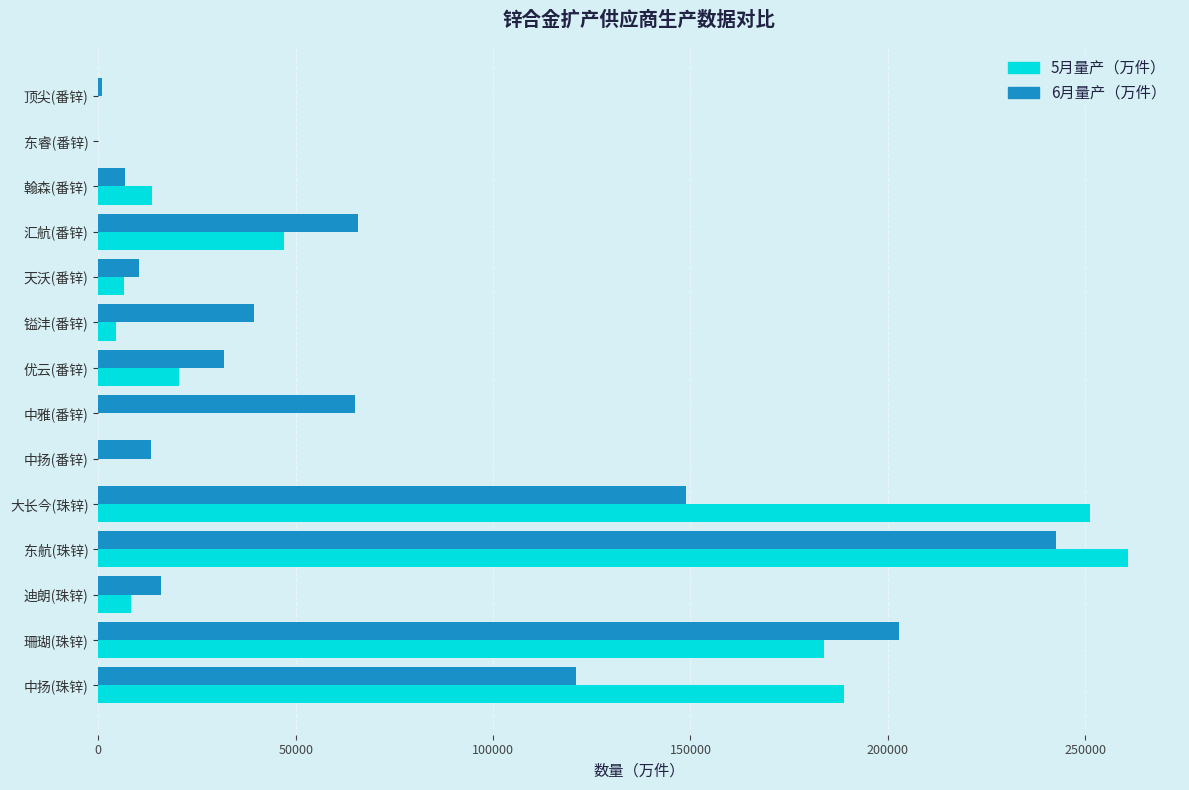

What is the average value of the 6月量产（万件） series?

68903